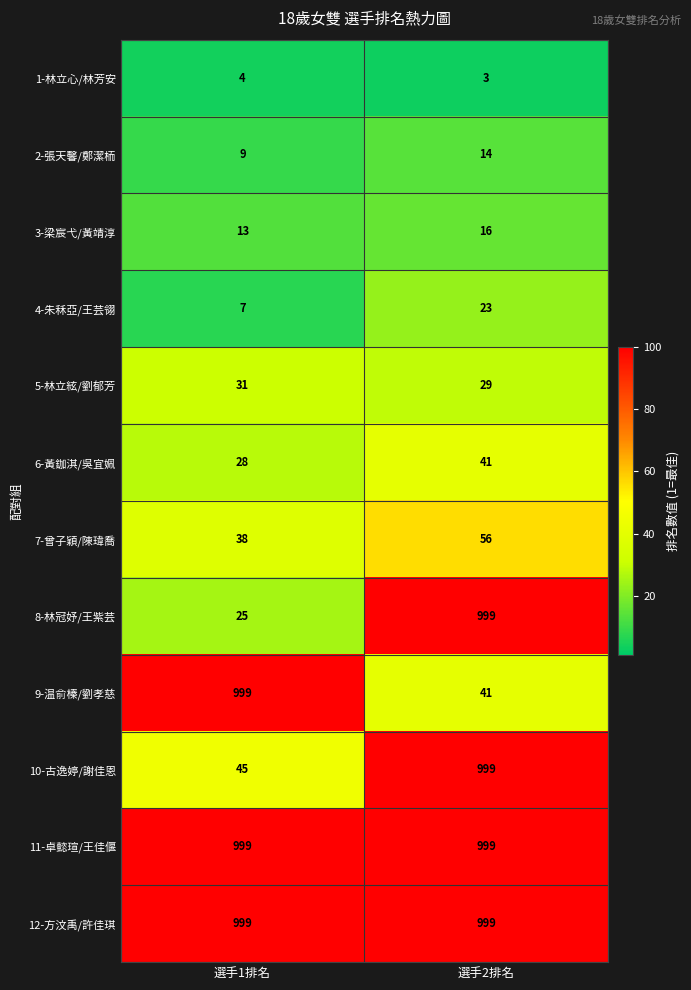

How many distinct data groups are displayed?

12